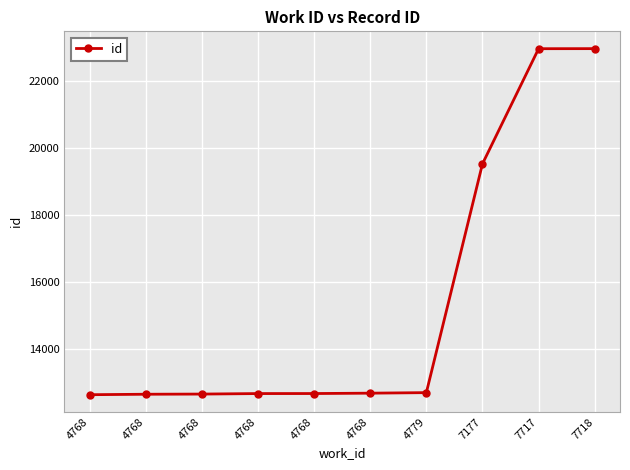

What is the change in value from 4768 to 7718?

+10324